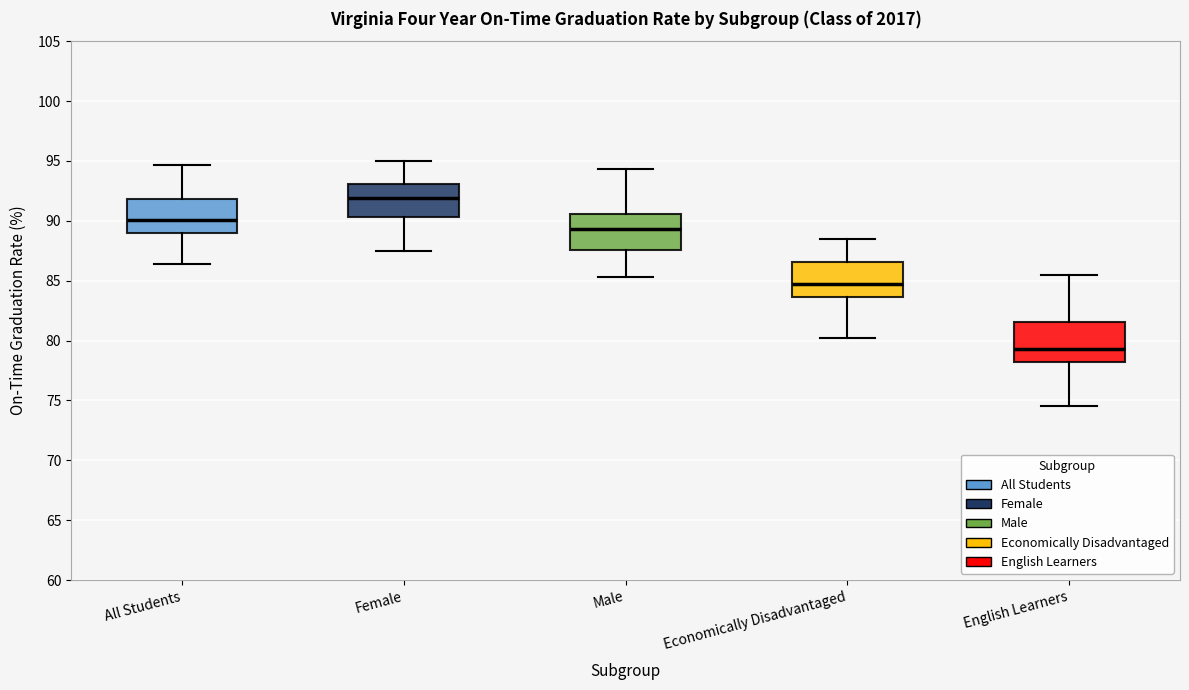

Reading left to right, transcribe this box plot: for each box, give where its median line is, the range the box spans, and where its two whiskers end, as read against the y-axis. The values are not printed on the chart, so give them approximately, as read against the axis.

All Students: median 90.0, box 89.0 to 92.0, whiskers 86.5 to 94.5
Female: median 92.0, box 90.5 to 93.0, whiskers 87.5 to 95.0
Male: median 89.5, box 87.5 to 90.5, whiskers 85.5 to 94.5
Economically Disadvantaged: median 84.5, box 83.5 to 86.5, whiskers 80.0 to 88.5
English Learners: median 79.5, box 78.0 to 81.5, whiskers 74.5 to 85.5